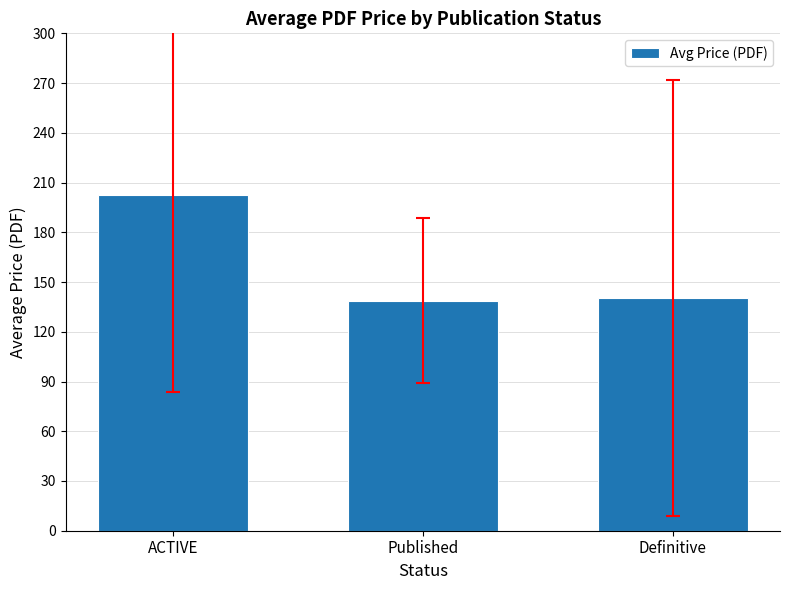

True or false: the data shows 140.2 at Definitive.

True